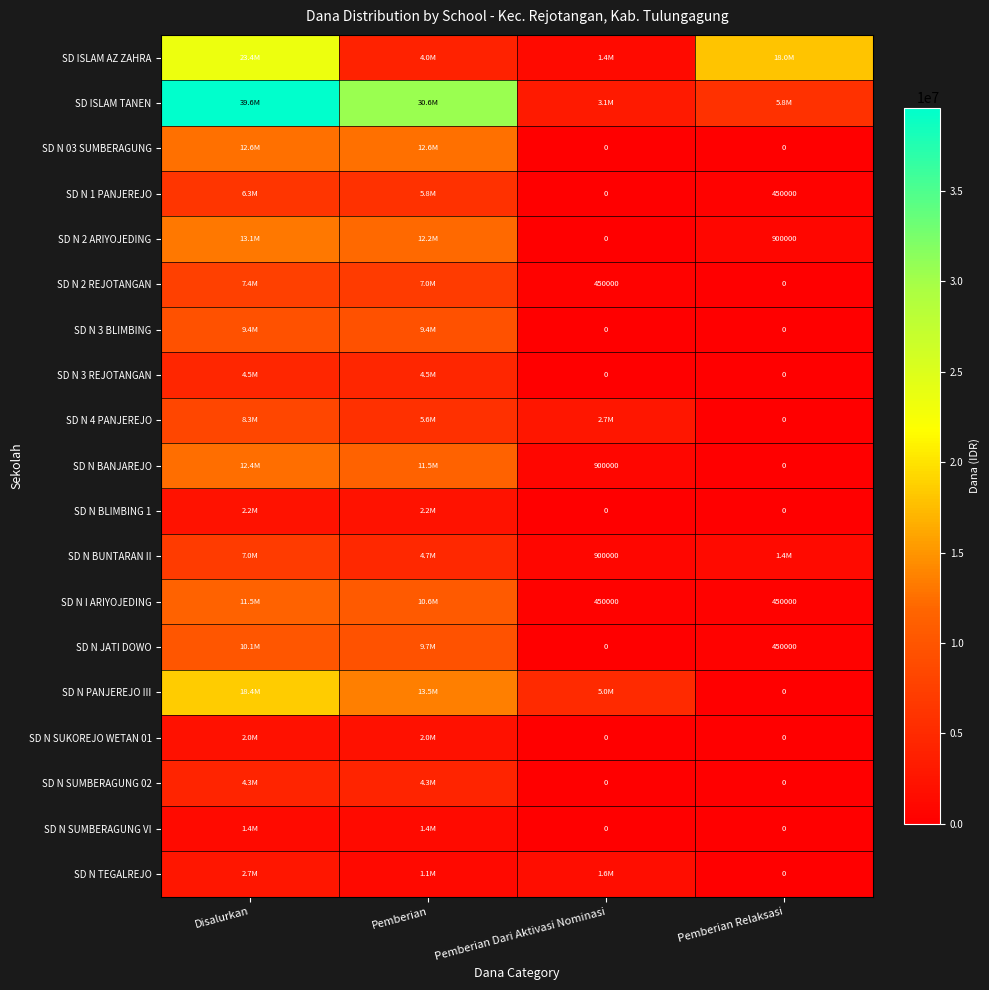

Is it true that SD N JATI DOWO equals 450000 at Pemberian Relaksasi?

True